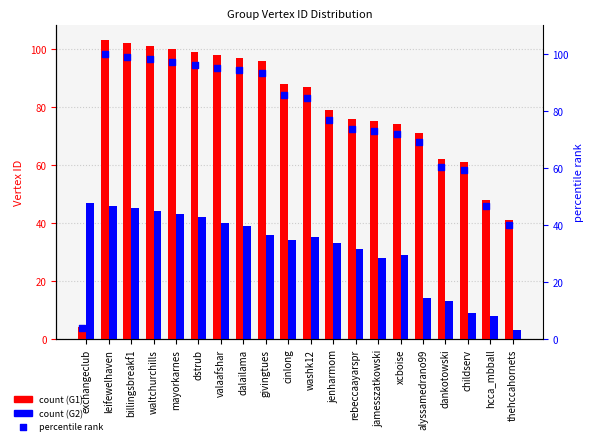

Which series has the largest total across all categories?

G1